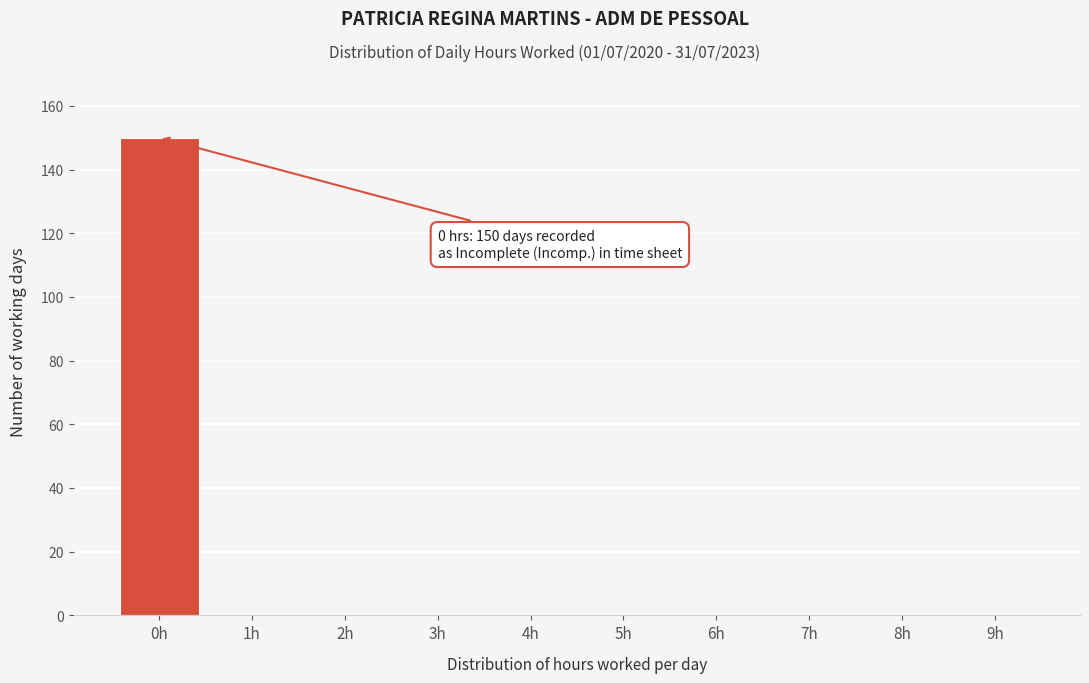

Reading left to right, what are all the values shown in this chart?

0h=150	1h=0	2h=0	3h=0	4h=0	5h=0	6h=0	7h=0	8h=0	9h=0